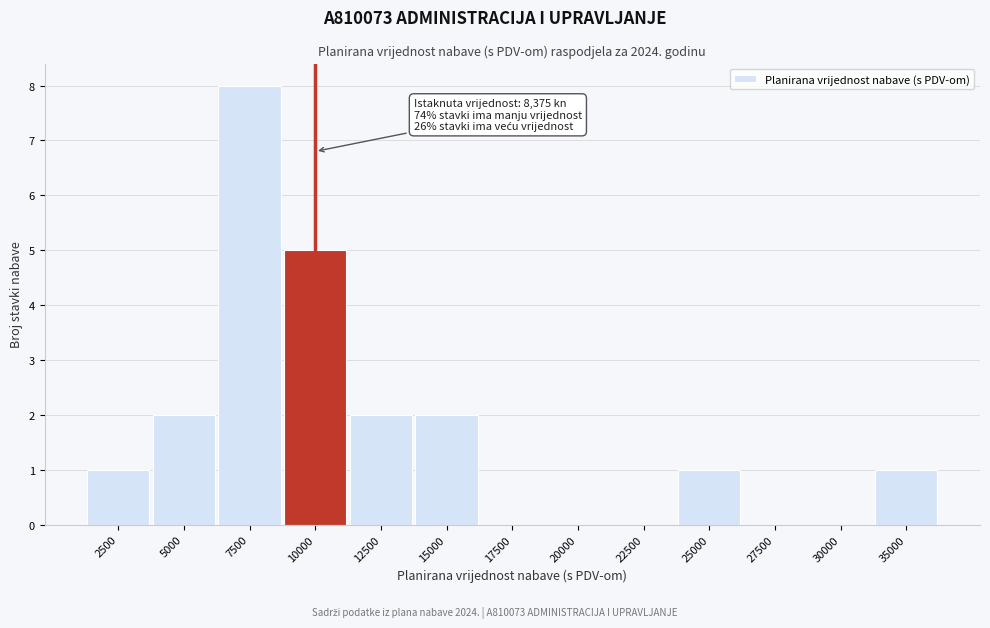

Reading left to right, list all the values displayed in this chart.

2500=1	5000=2	7500=8	10000=5	12500=2	15000=2	17500=0	20000=0	22500=0	25000=1	27500=0	30000=0	35000=1